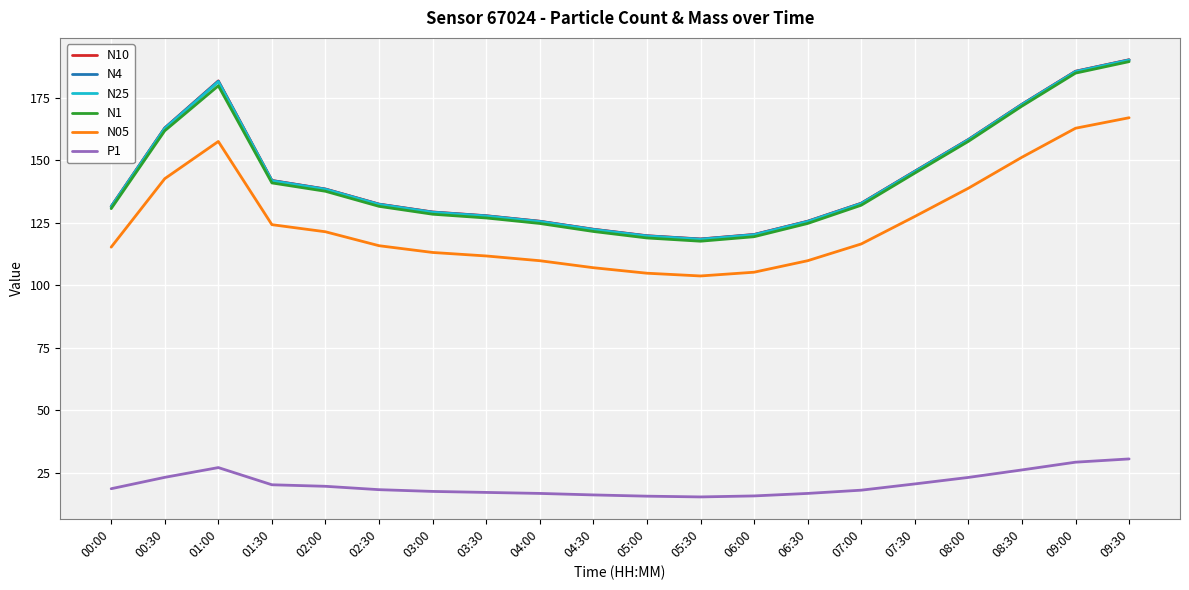

The value of N25 at 08:00 is 50.8. True or false?

False